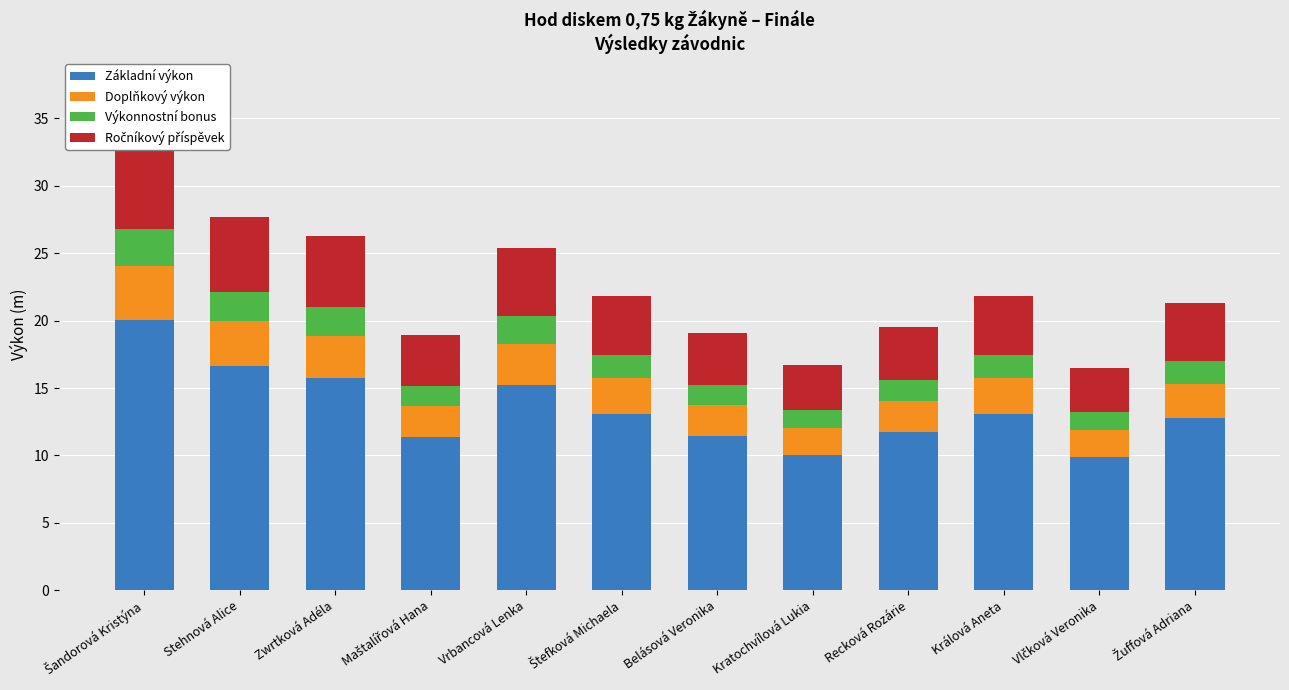

True or false: Ročníkový příspěvek has a value of 6.8 at Recková Rozárie.

False